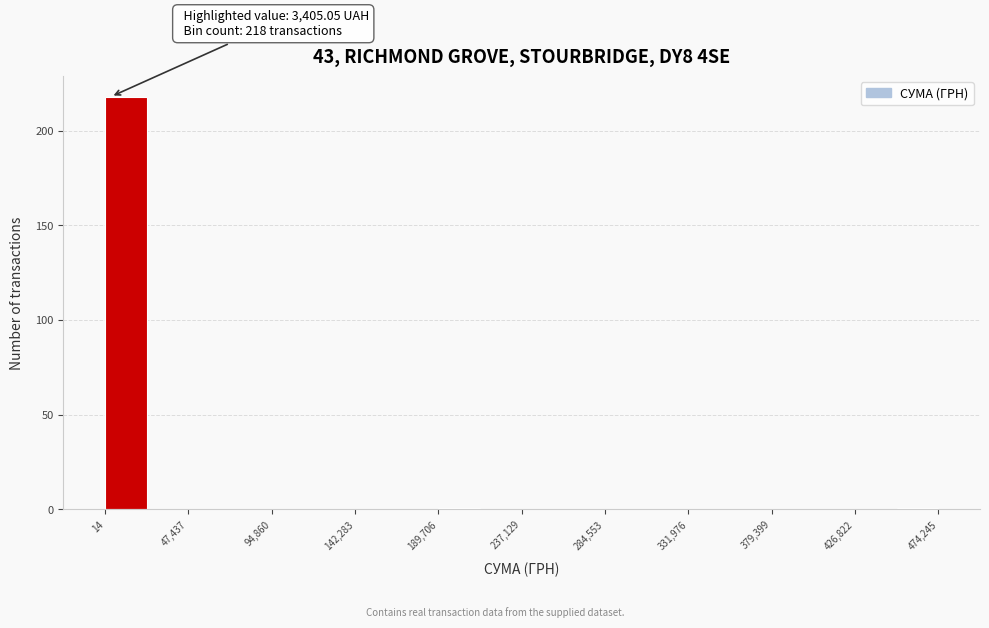

Over which range of the x-axis is the bar tallest?

0 to 25000